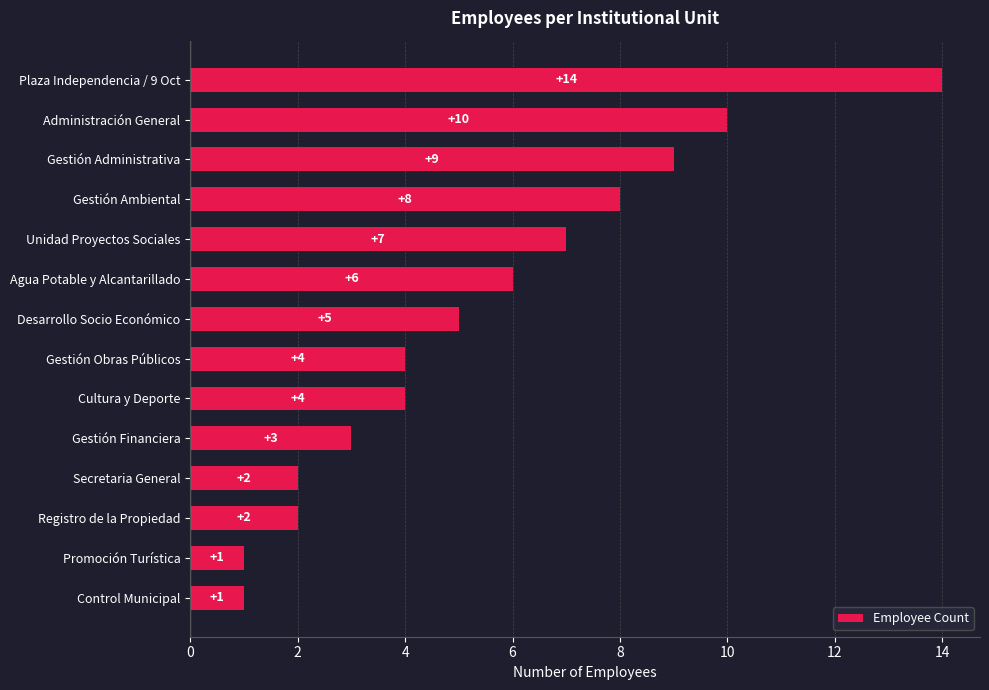

What is the label of the 10th bar from the bottom?

Unidad Proyectos Sociales